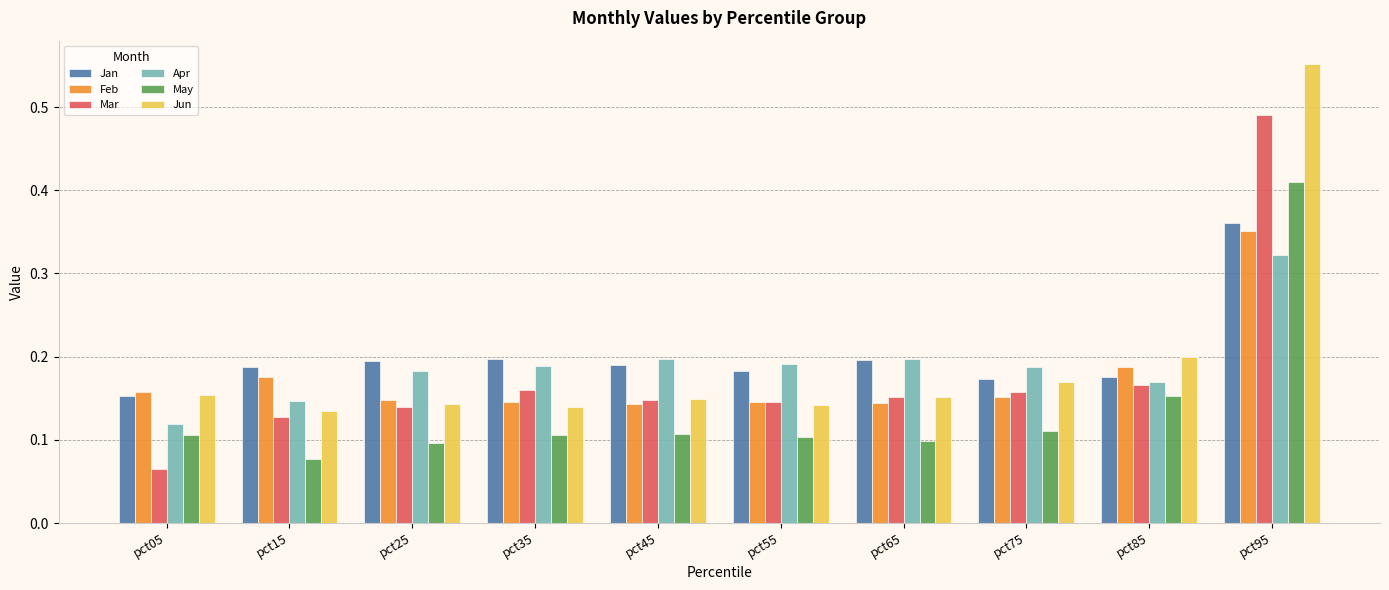

What is the sum of all Apr values?

1.9